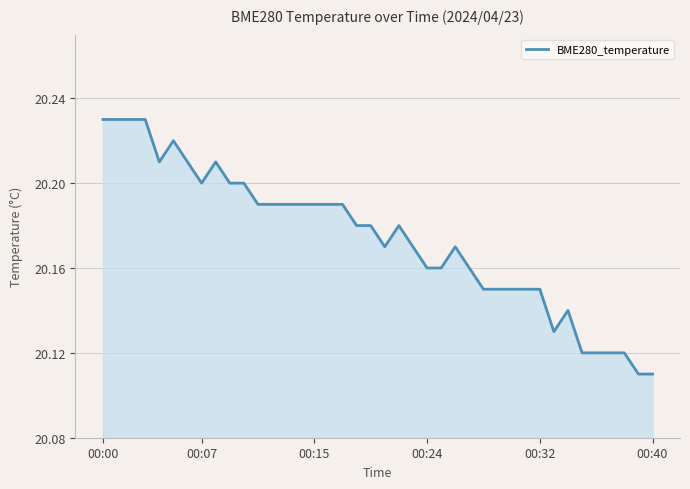

What is the sum of all values?

807.0